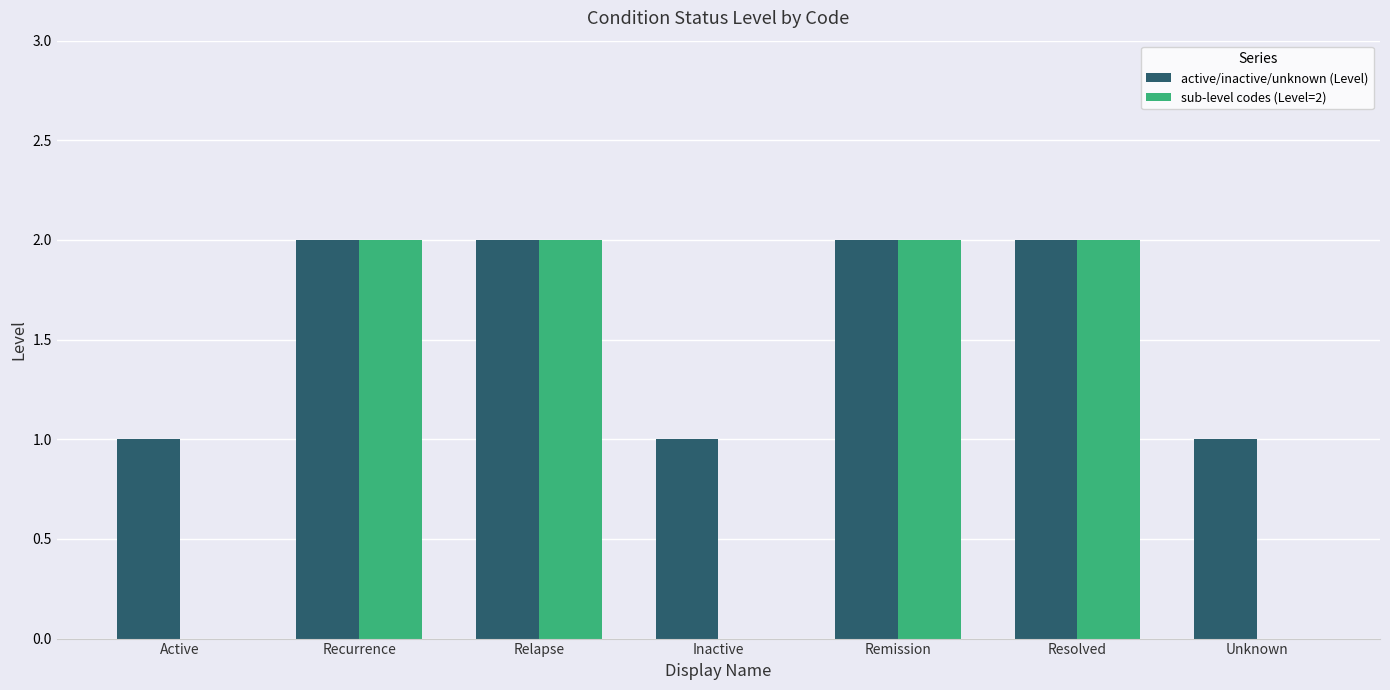

True or false: sub-level codes (Level=2) has a value of 2 at Resolved.

True